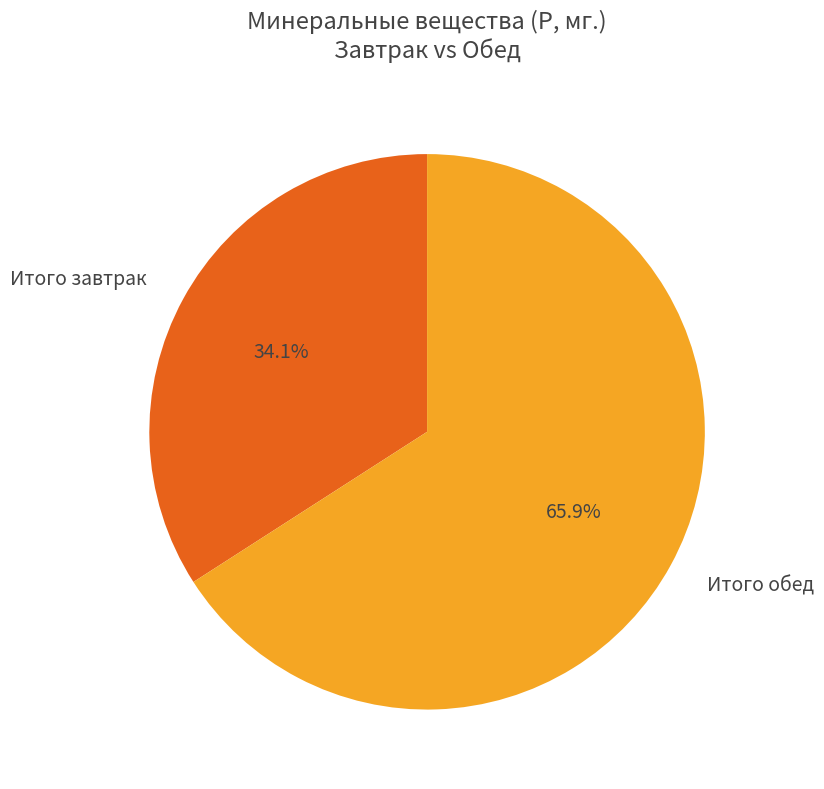

What is the smallest slice in the pie chart?

Итого завтрак